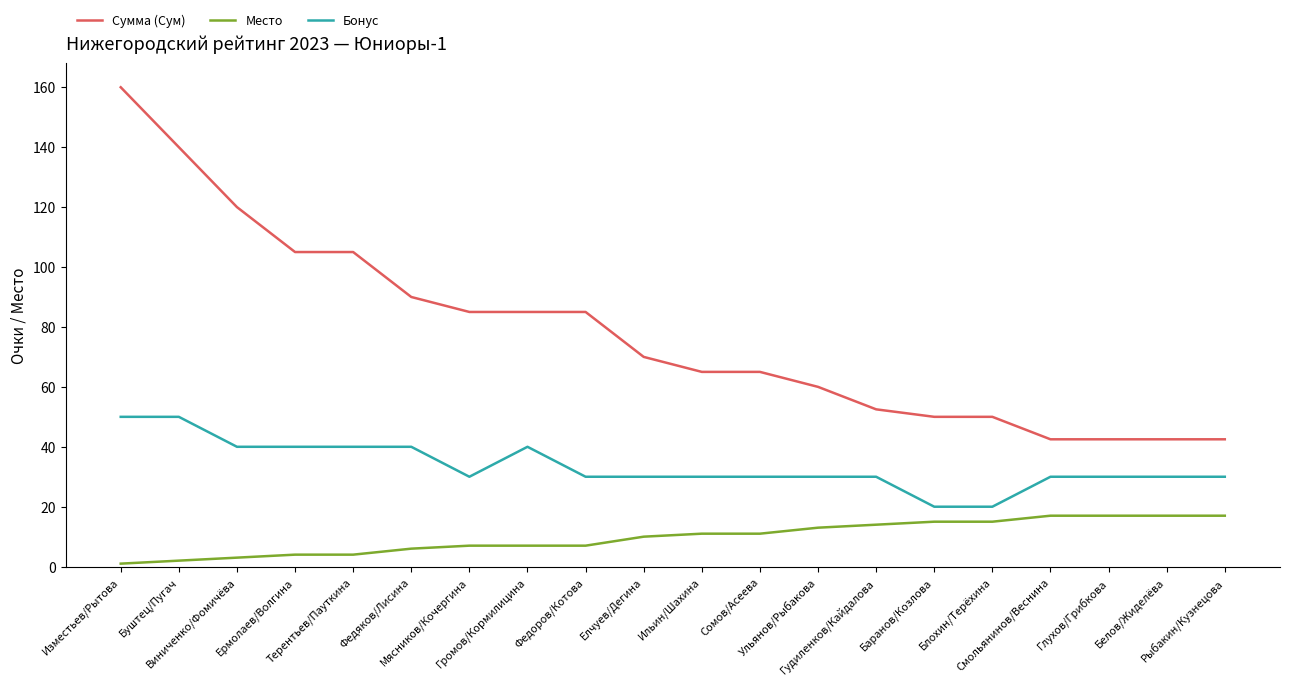

What is the sum of all Место values?

198.0